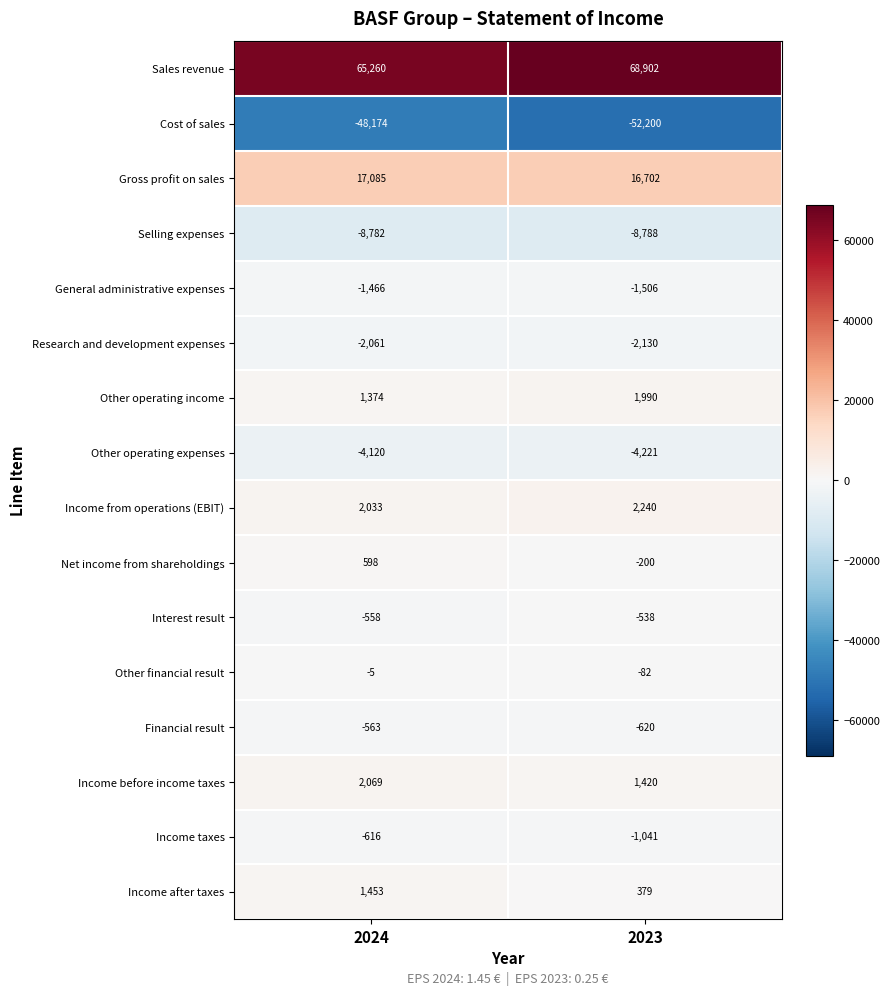

What is the sum of all Cost of sales values?

-100374